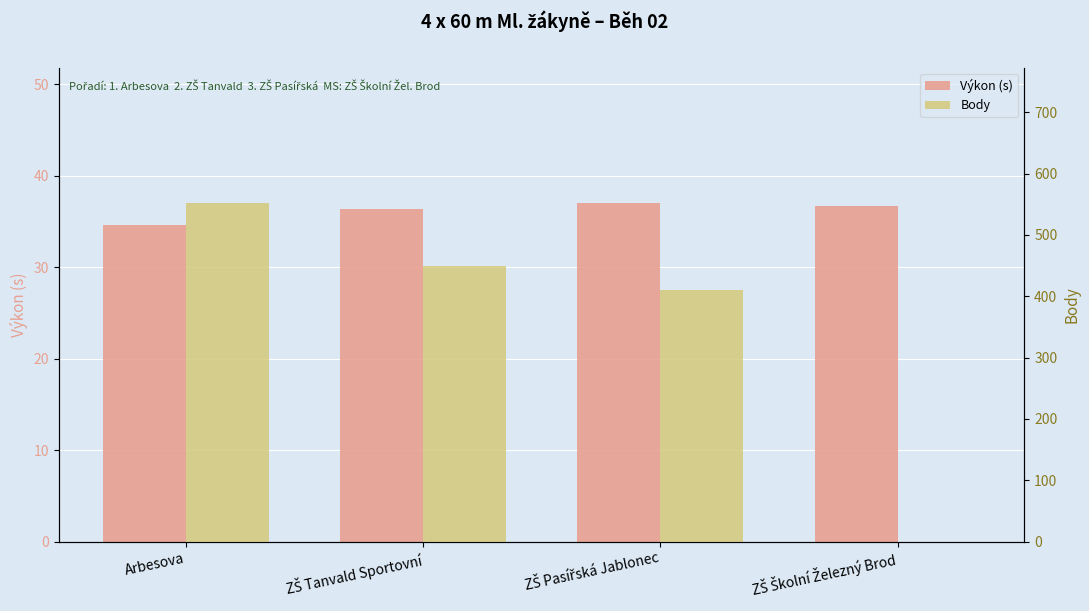

Reading right to left, list all the values displayed in this chart.

Výkon (s): 36.8	37.0	36.3	34.7
Body: 0.0	411.0	450.0	552.0